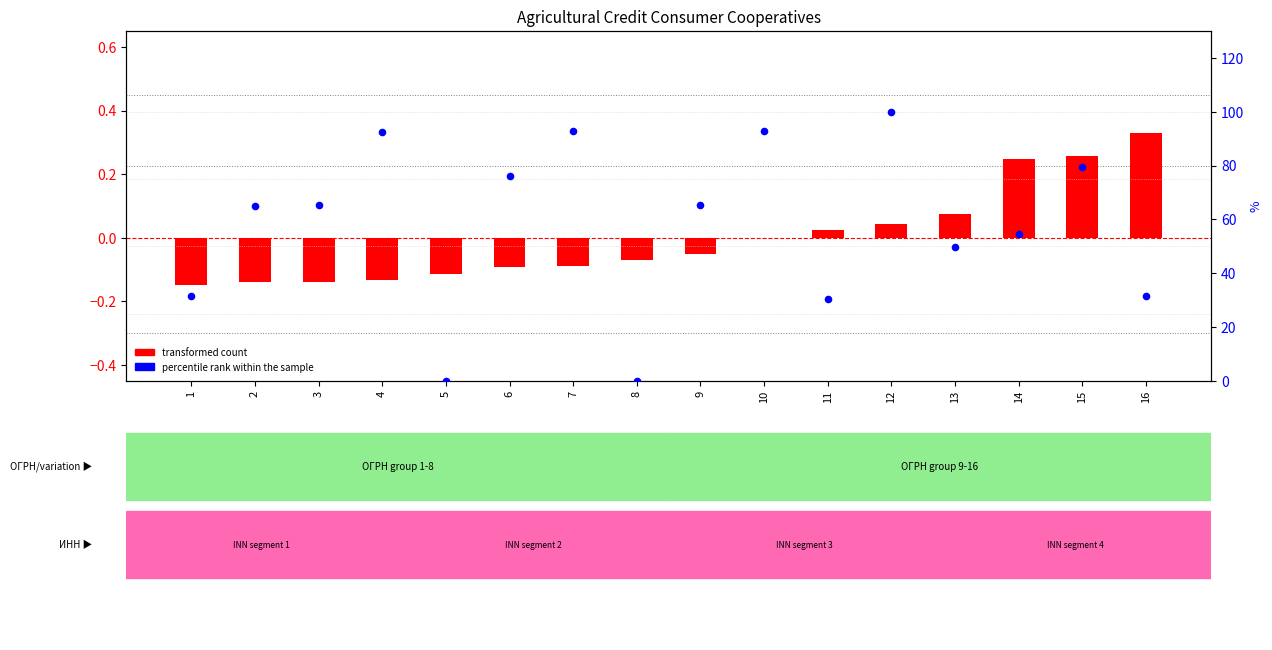

Which series reaches the maximum Y coordinate?

percentile rank within the sample